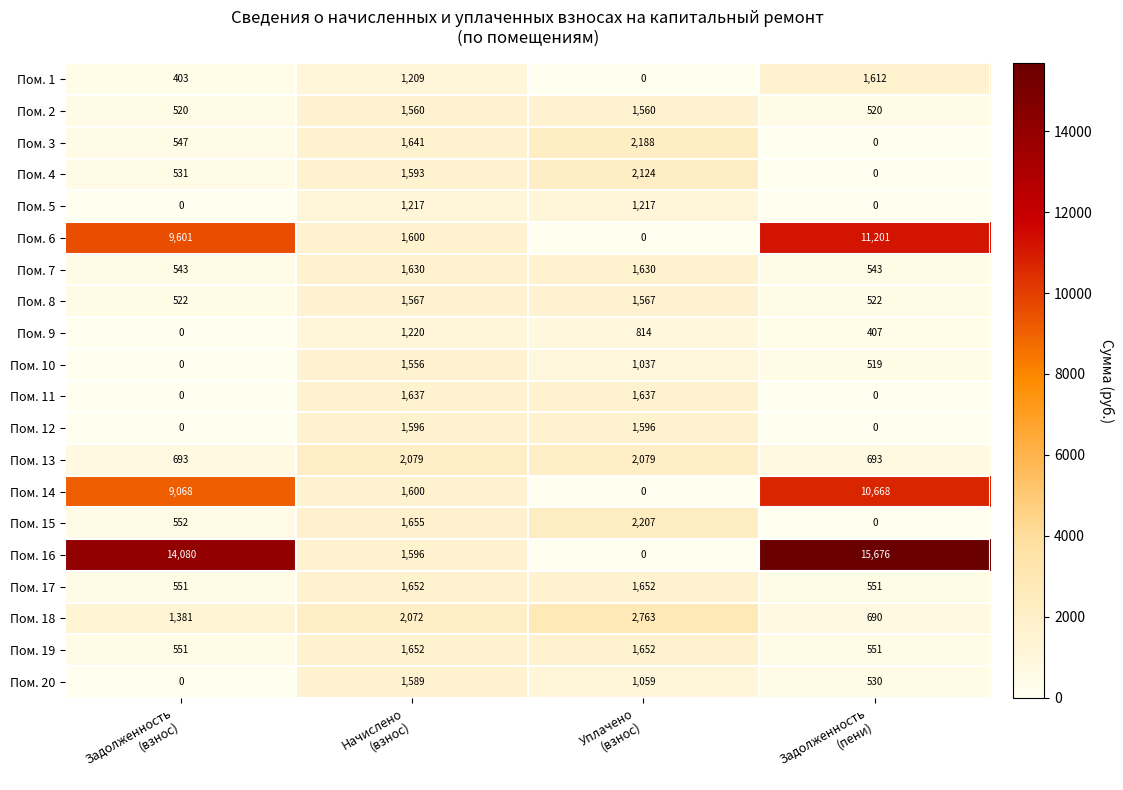

Which series has the largest range (max minus min)?

Пом. 16